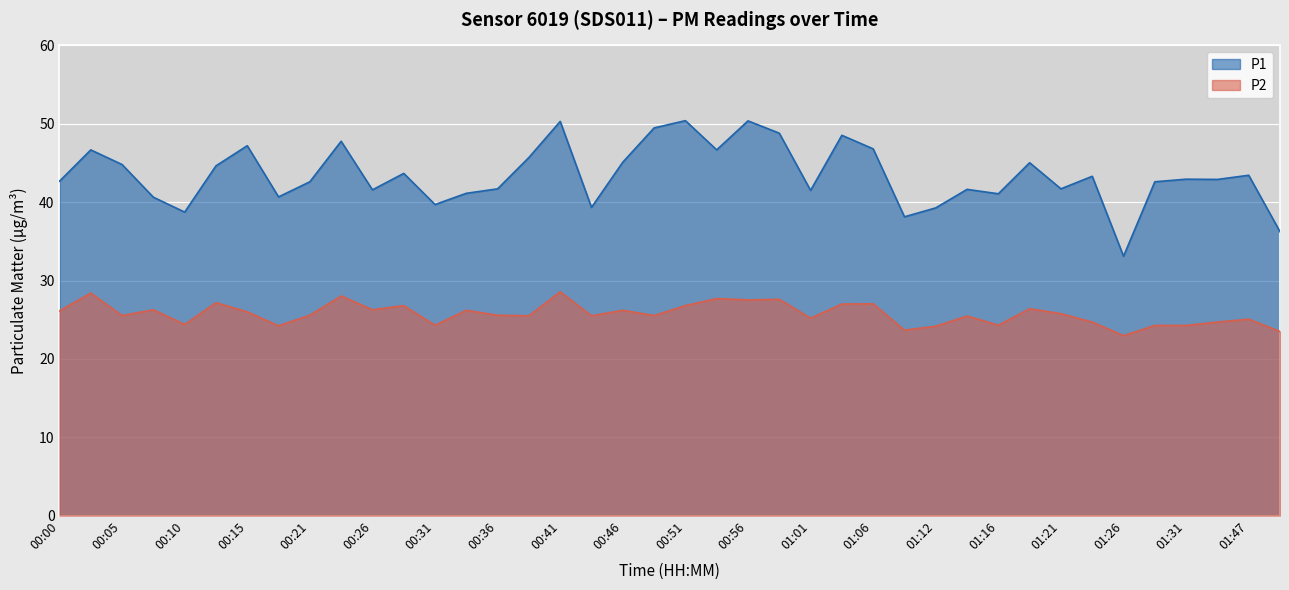

Which series has the largest range (max minus min)?

P1